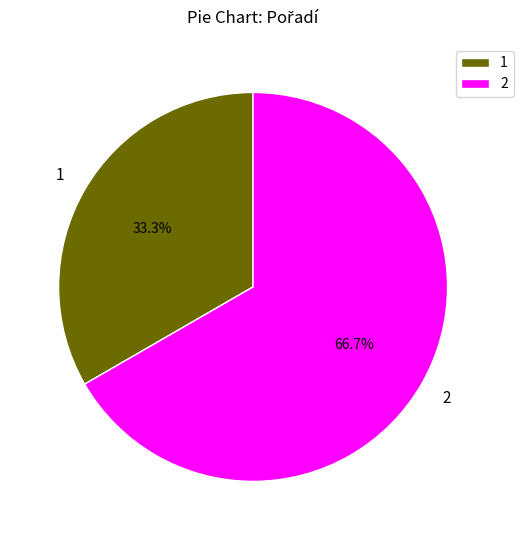

Is there a majority slice in this chart?

Yes